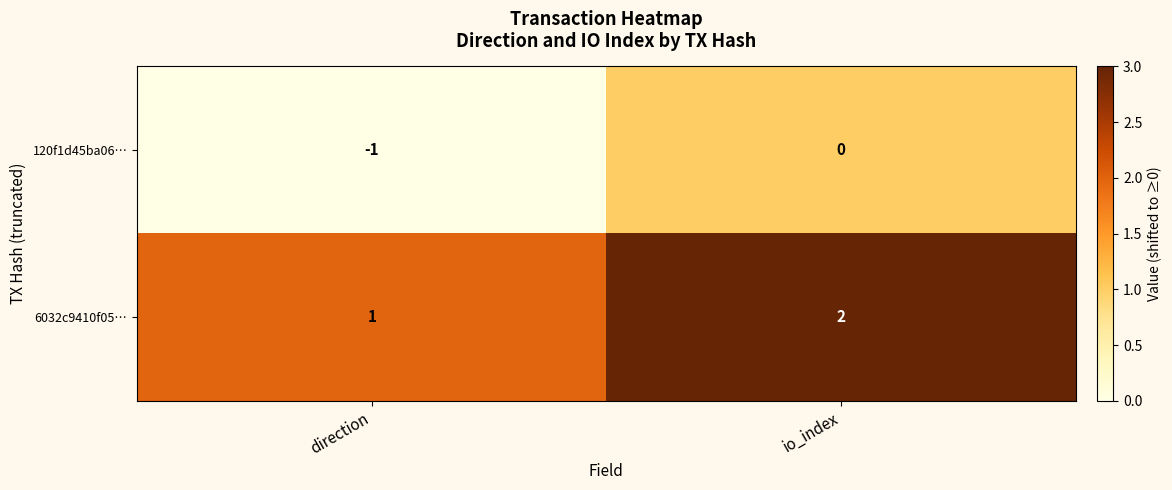

What is the spread (max minus min) of values at io_index?

2